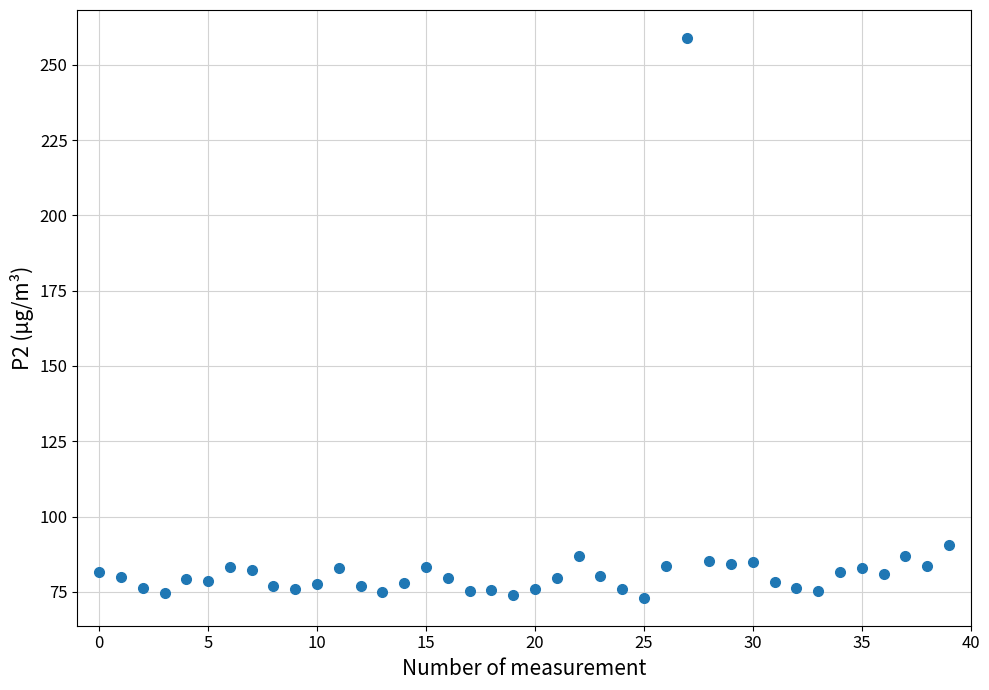

What Y value in the scatter plot is closest to 165?

90.7